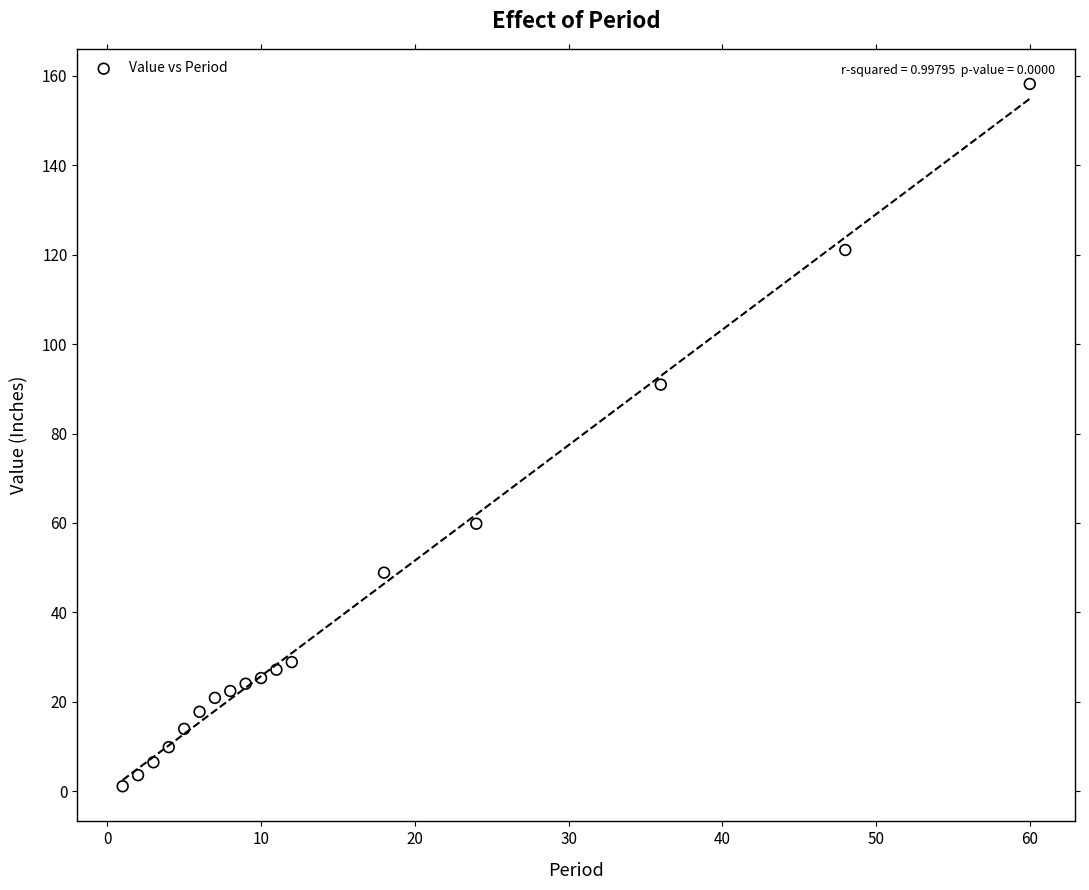

What Y value in the scatter plot is closest to 79?

90.9